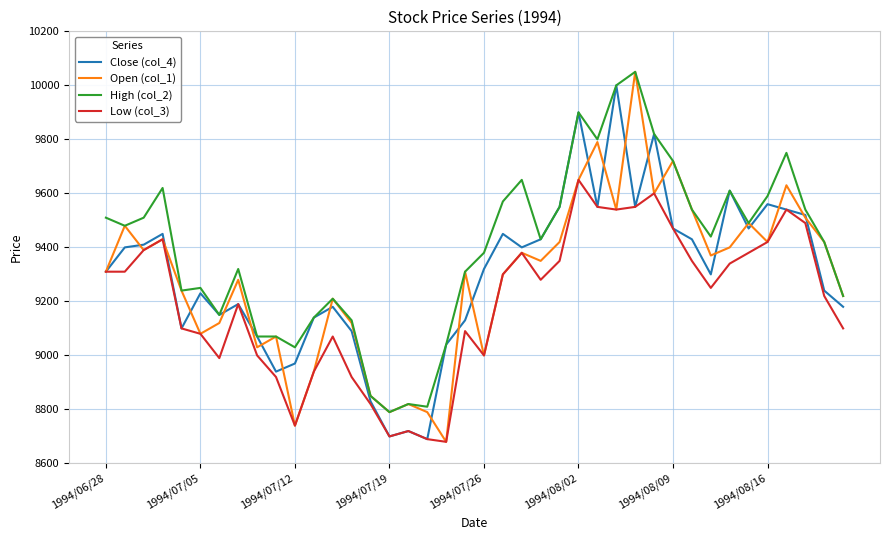

Which series has the largest range (max minus min)?

Open (col_1)